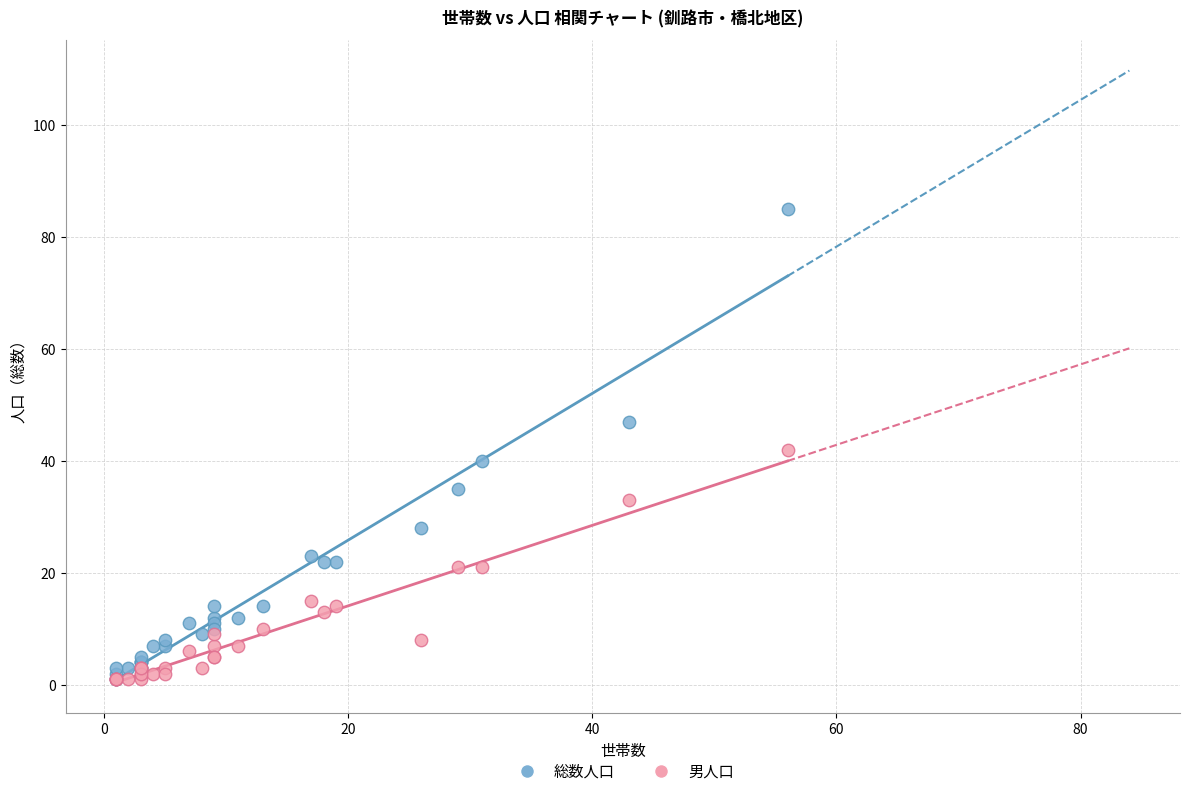

What are all the series names shown in the legend?

総数人口, 男人口